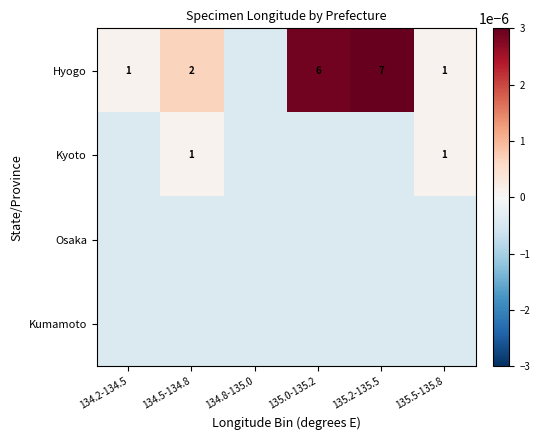

The Osaka series shows -0.0 at 135.2-135.5. True or false?

True